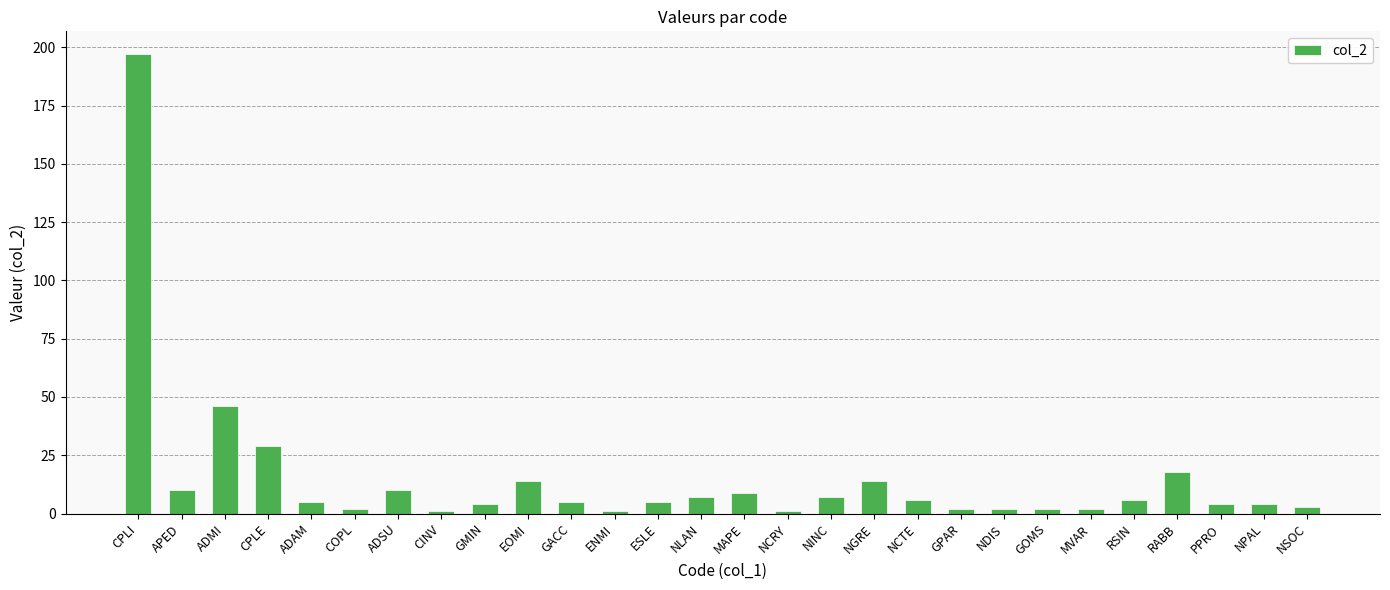

Reading left to right, transcribe all the data shown in this chart.

CPLI=197	APED=10	ADMI=46	CPLE=29	ADAM=5	COPL=2	ADSU=10	CINV=1	GMIN=4	EOMI=14	GACC=5	ENMI=1	ESLE=5	NLAN=7	MAPE=9	NCRY=1	NINC=7	NGRE=14	NCTE=6	GPAR=2	NDIS=2	GOMS=2	MVAR=2	RSIN=6	RABB=18	PPRO=4	NPAL=4	NSOC=3